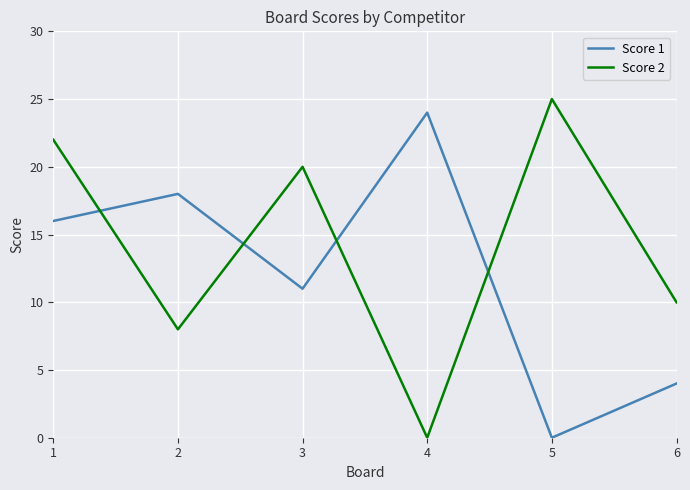

Reading right to left, what are all the values shown in this chart?

Score 1: 6=4	5=0	4=24	3=11	2=18	1=16
Score 2: 6=10	5=25	4=0	3=20	2=8	1=22